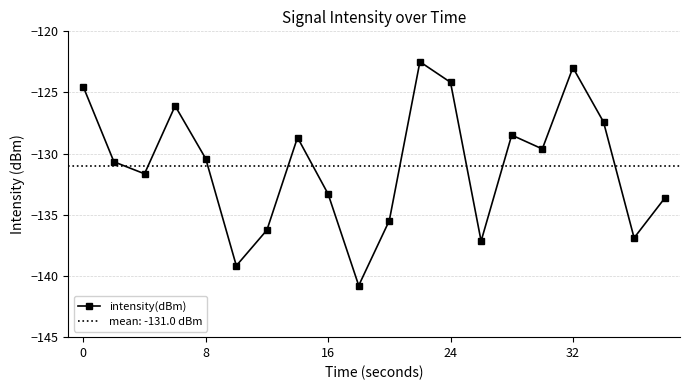

How many data points are above -130?

9